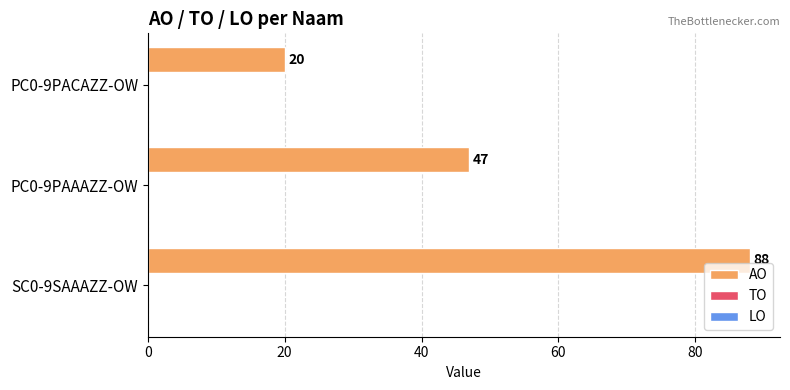

List the labels in order of value, smallest first.

PC0-9PACAZZ-OW, PC0-9PAAAZZ-OW, SC0-9SAAAZZ-OW